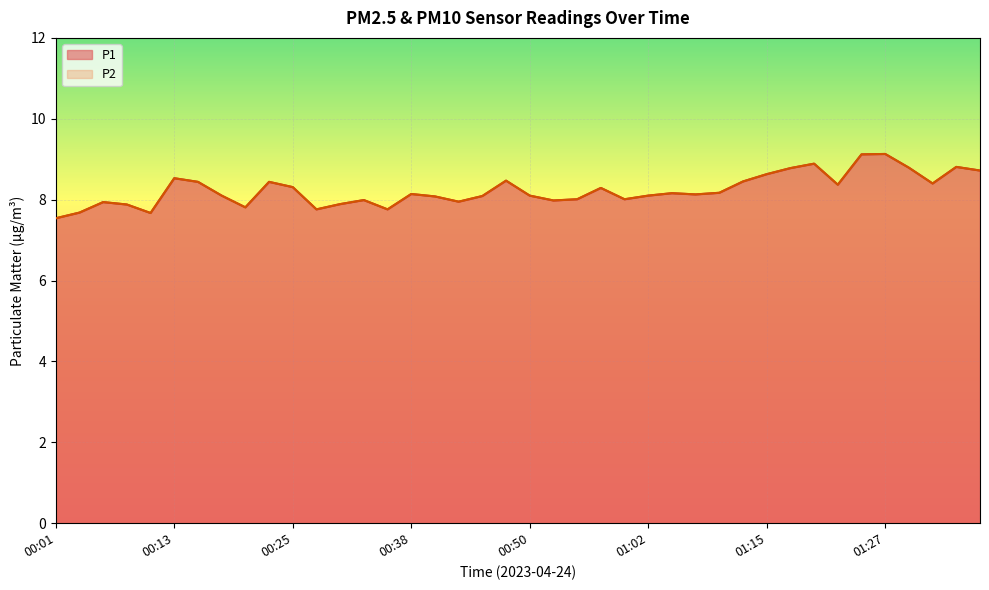

Does the chart display data point markers on the line(s)?

No